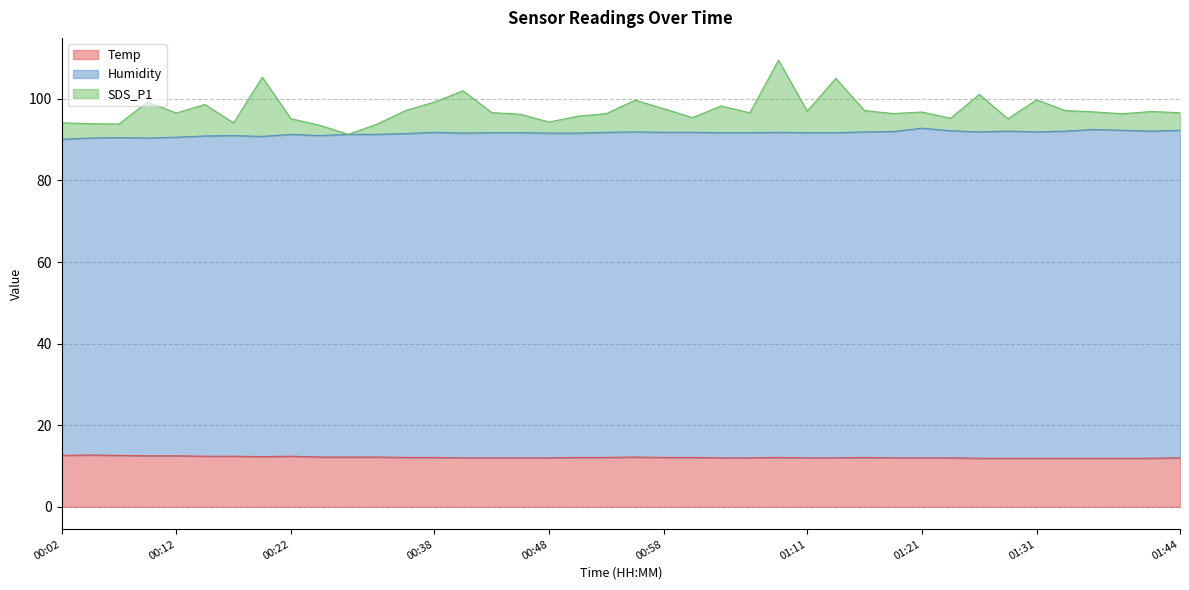

True or false: SDS_P1 and Humidity cross at least once.

False